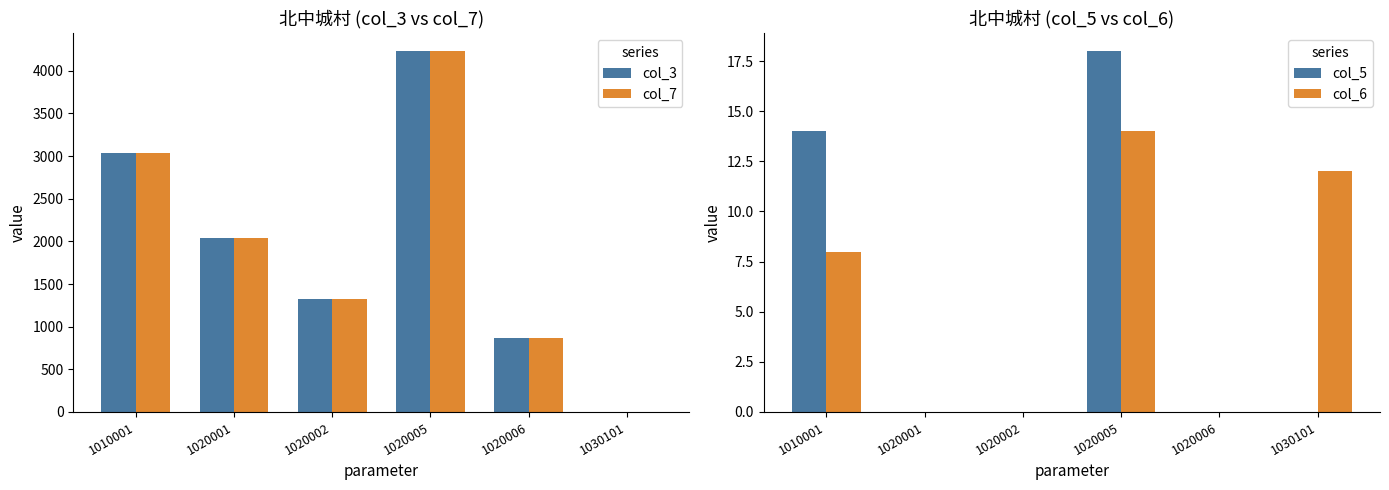

Is it true that col_5 equals 11 at 1020006?

False